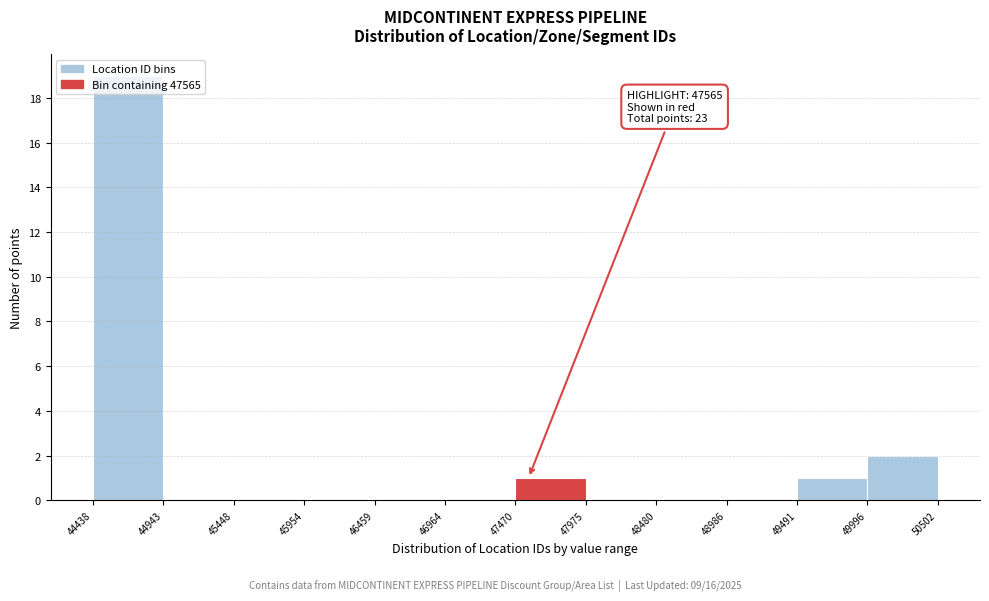

Over which range of the x-axis is the bar tallest?

44438 to 44943